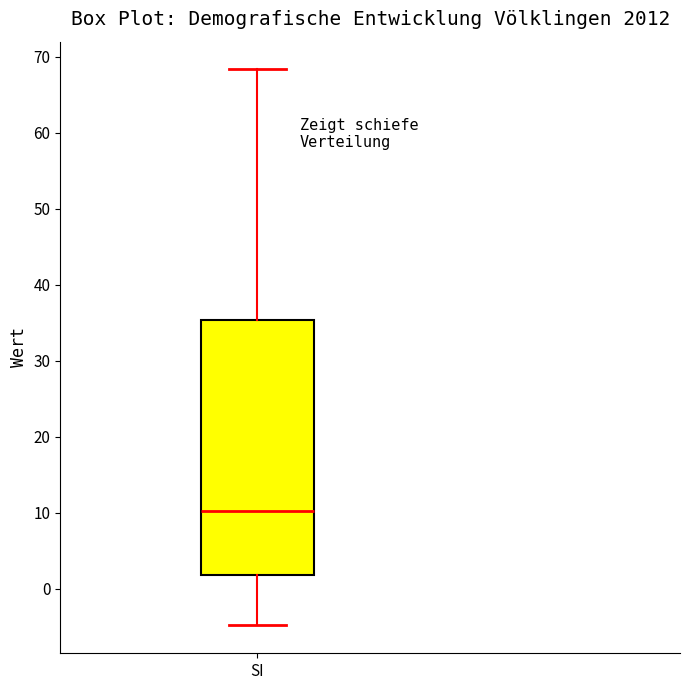

Read this box plot against the y-axis: the position of the median line, the range covered by the box, and the ends of both whiskers. The values are not printed on the chart, so give them approximately, as read against the axis.

median 10, box 2 to 35, whiskers -5 to 68